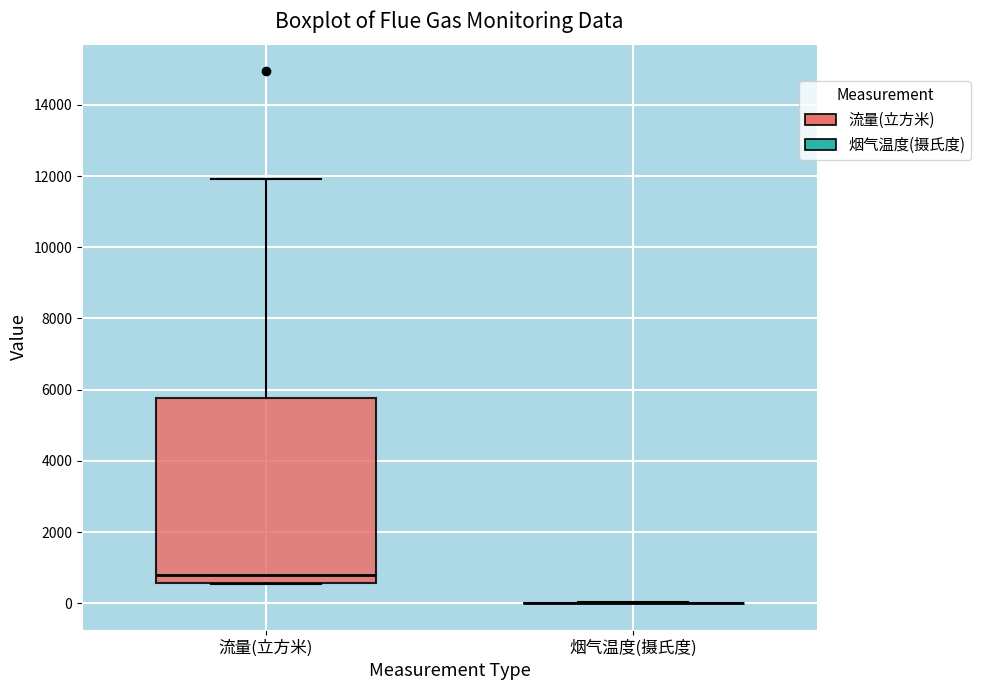

Comparing the boxes themselves (not the whiskers), which one is the tallest?

流量(立方米)